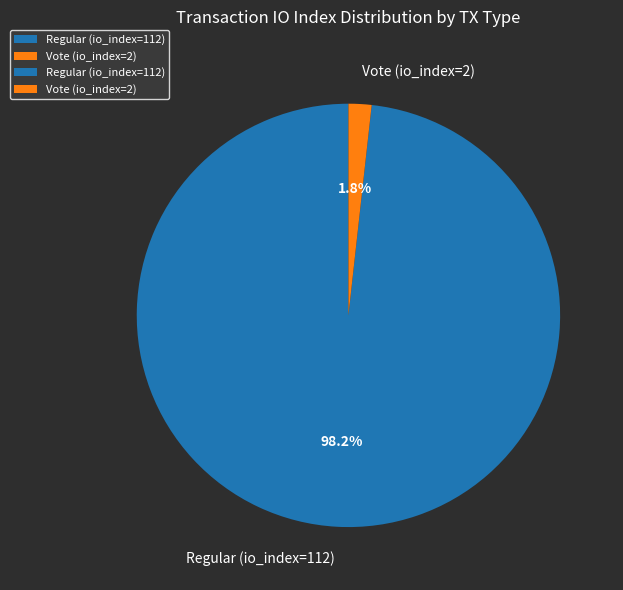

How many segments does this pie chart have?

2